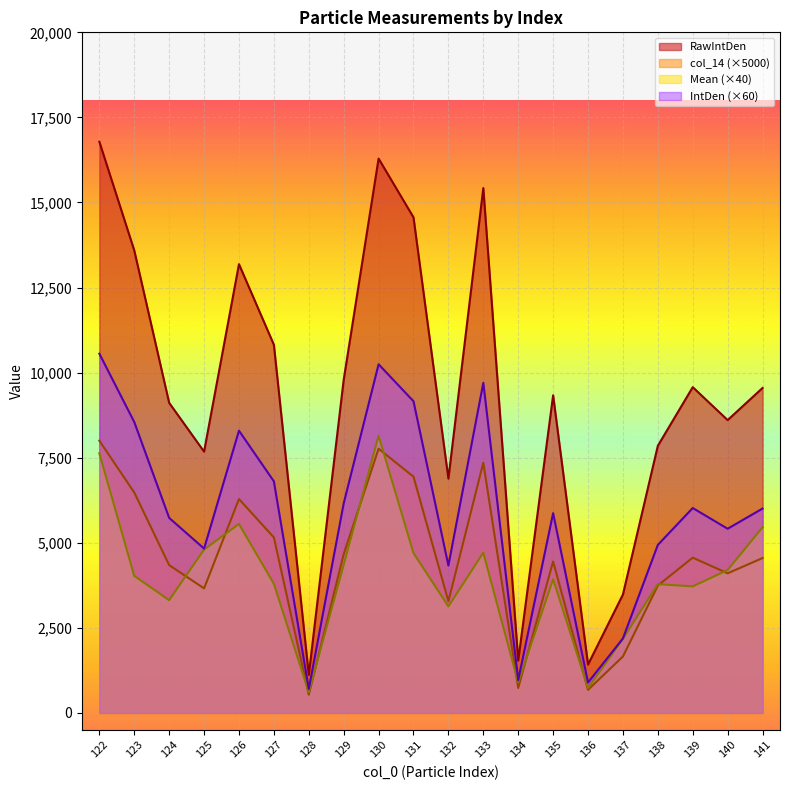

True or false: IntDen has a value of 18856.6 at 122.

False